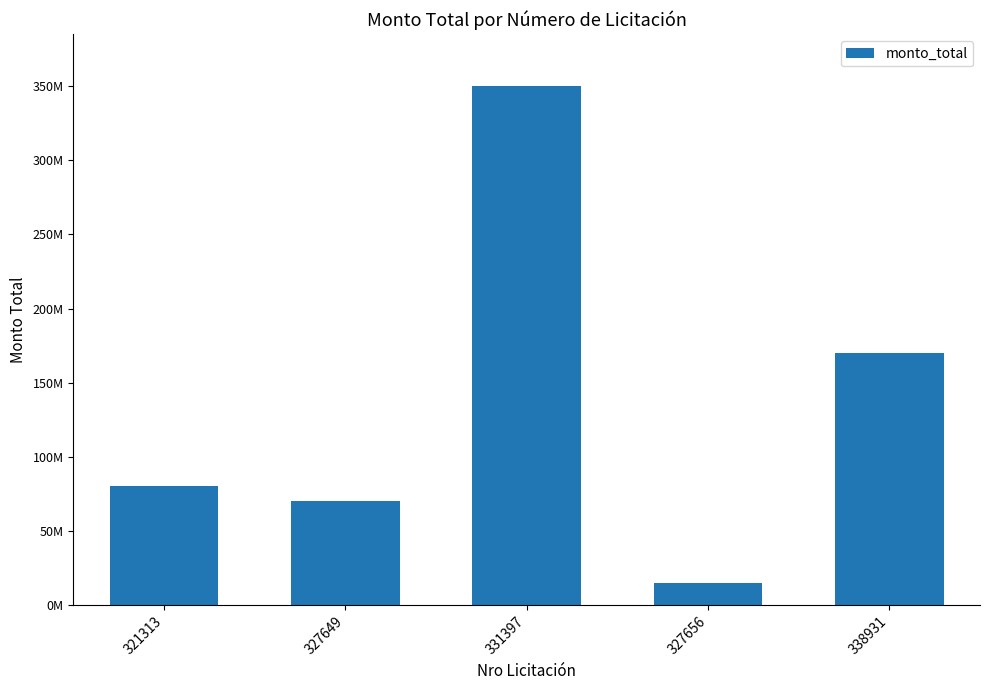

Rank the categories by value from highest to lowest.

331397, 338931, 321313, 327649, 327656